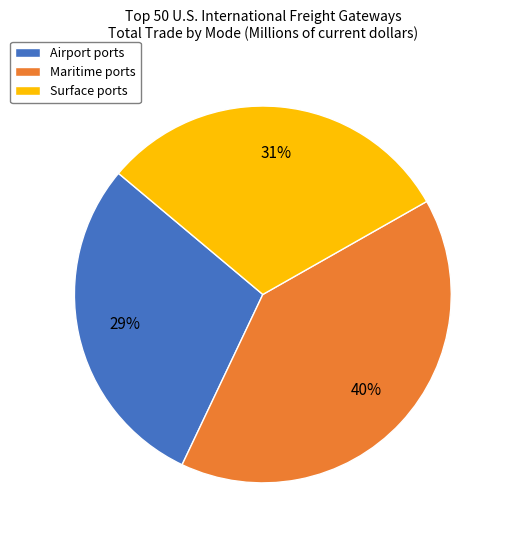

Which has a higher value, Airport ports or Surface ports?

Surface ports